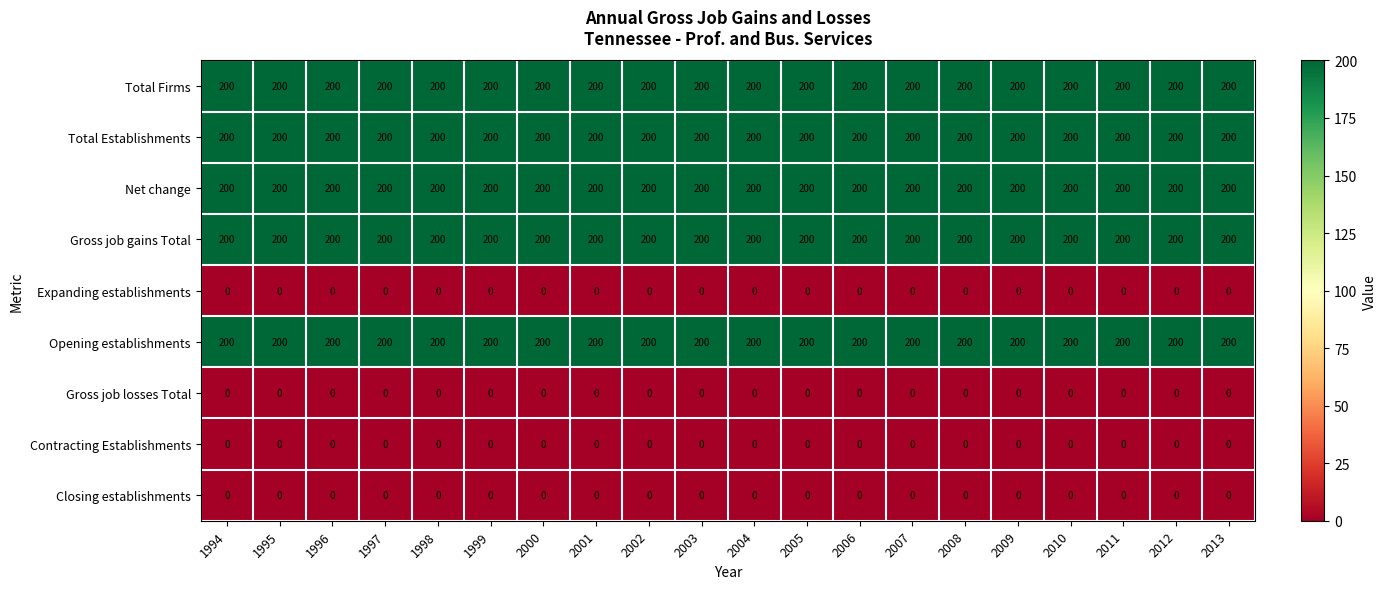

What is the average value of the Net change series?

200